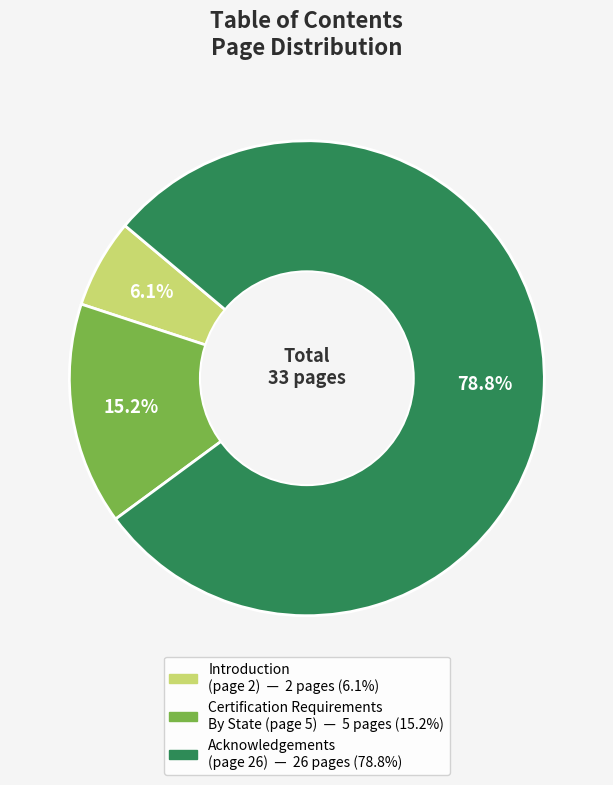

To the nearest percent, what is the difference between the largest and smallest slice percentages?

73%